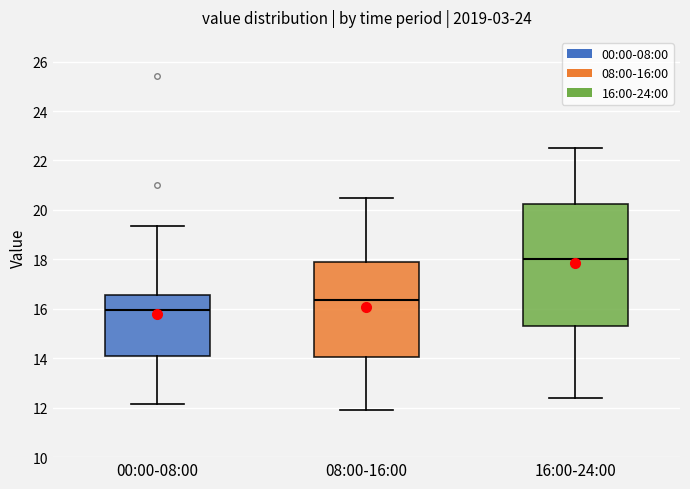

Reading left to right, read every box against the y-axis: the position of its median line, the range the box covers, and the ends of its whiskers. The values are not printed on the chart, so give them approximately, as read against the axis.

00:00-08:00: median 16.0, box 14.0 to 16.6, whiskers 12.2 to 19.4
08:00-16:00: median 16.4, box 14.0 to 18.0, whiskers 12.0 to 20.6
16:00-24:00: median 18.0, box 15.4 to 20.2, whiskers 12.4 to 22.6